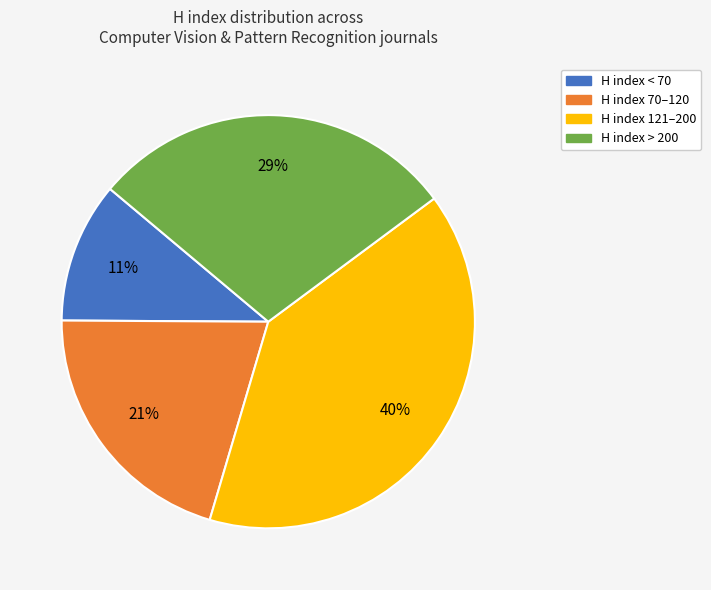

Rank the categories by value from highest to lowest.

H index 121–200, H index > 200, H index 70–120, H index < 70